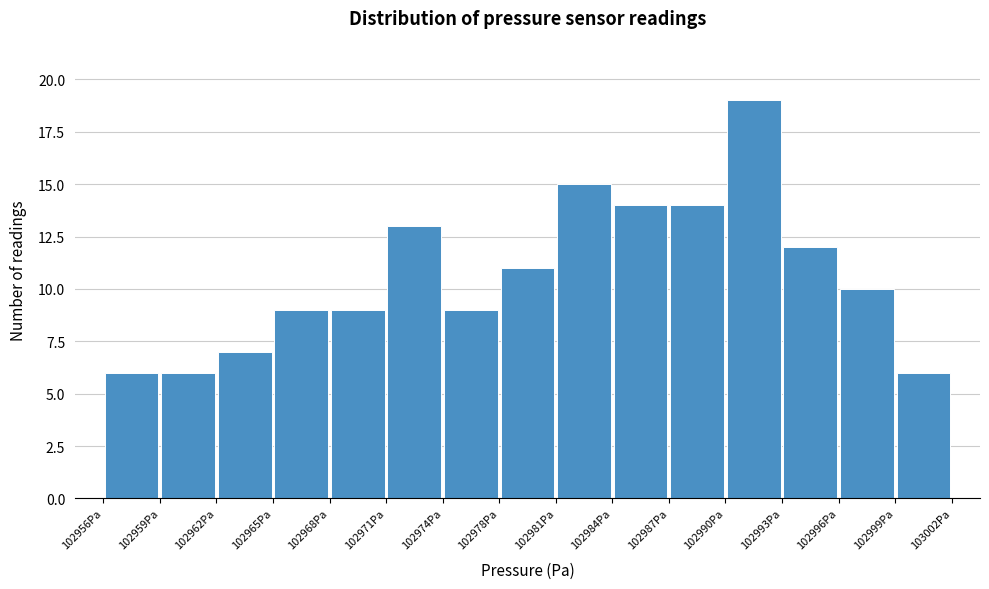

Reading left to right, transcribe this chart: for each bar, give the range it covers on the x-axis and its height. Neither the bar edges nor the heights are printed on the chart, so give them approximately, as read against the axes.

102956.0 to 102959.0: 6
102959.0 to 102962.0: 6
102962.0 to 102965.0: 7
102965.0 to 102968.5: 9
102968.5 to 102971.5: 9
102971.5 to 102974.5: 13
102974.5 to 102977.5: 9
102977.5 to 102980.5: 11
102980.5 to 102983.5: 15
102983.5 to 102987.0: 14
102987.0 to 102990.0: 14
102990.0 to 102993.0: 19
102993.0 to 102996.0: 12
102996.0 to 102999.0: 10
102999.0 to 103002.0: 6